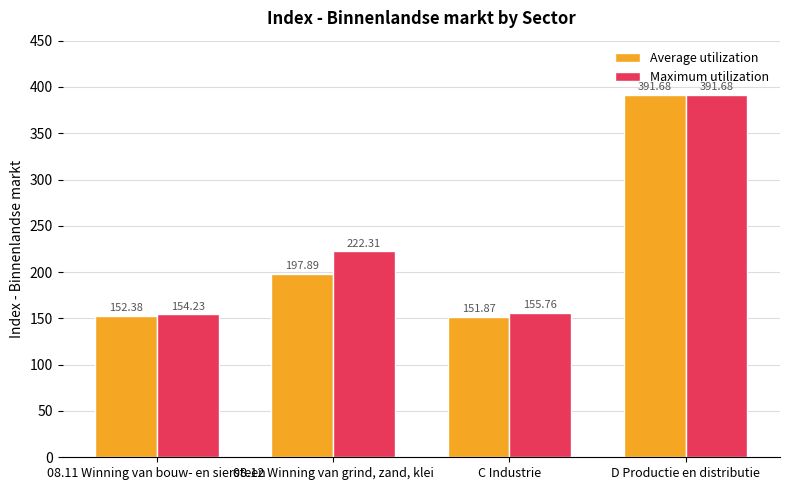

How many groups of bars are there?

4